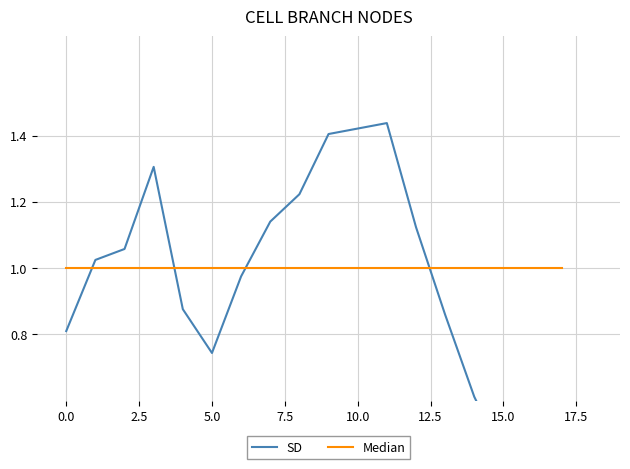

What is the sum of all SD values?

16.9